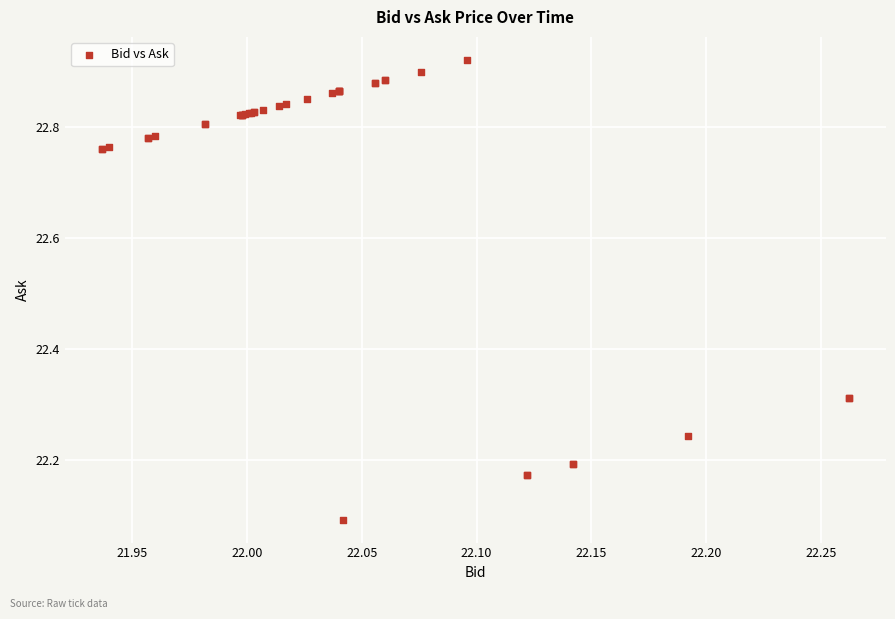

What Y value in the scatter plot is closest to 22?

22.1